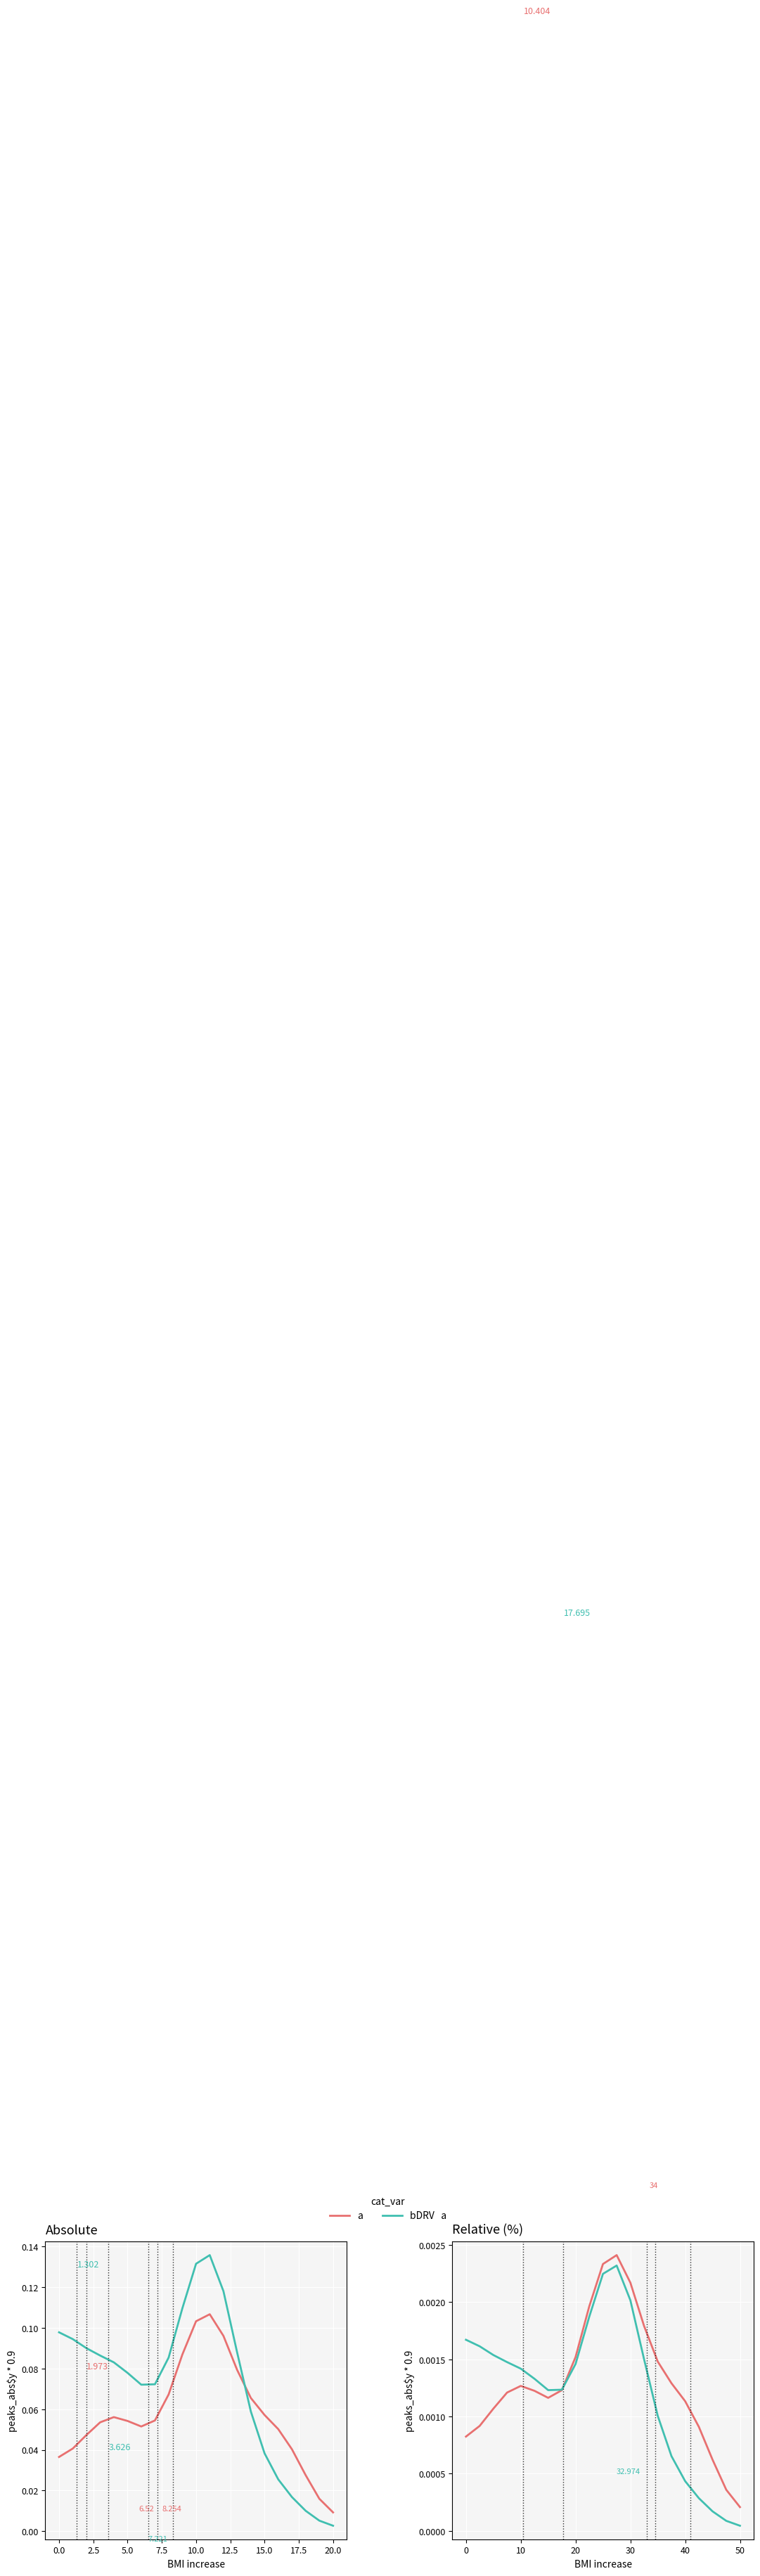

How many data points does each series have?

21